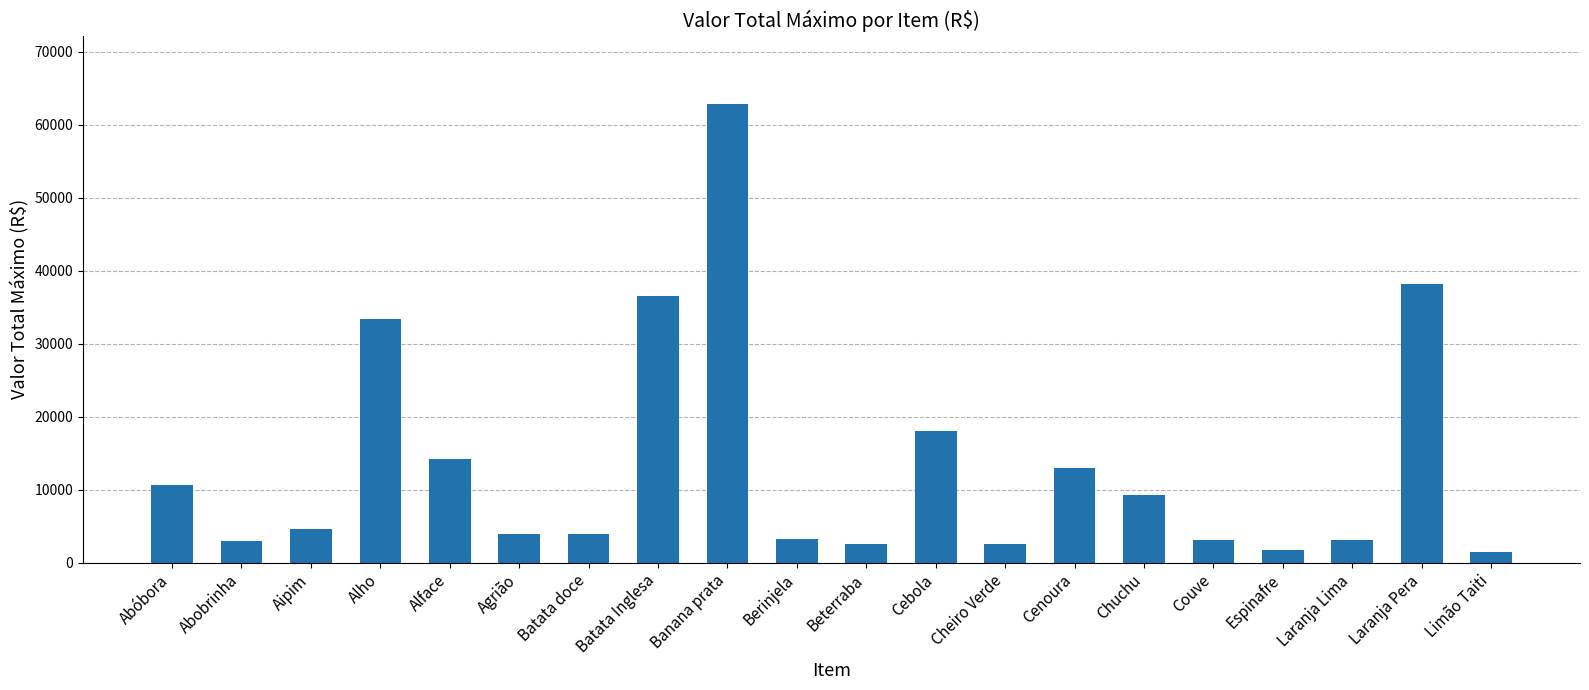

What is the change in value from Alho to Espinafre?

-31770